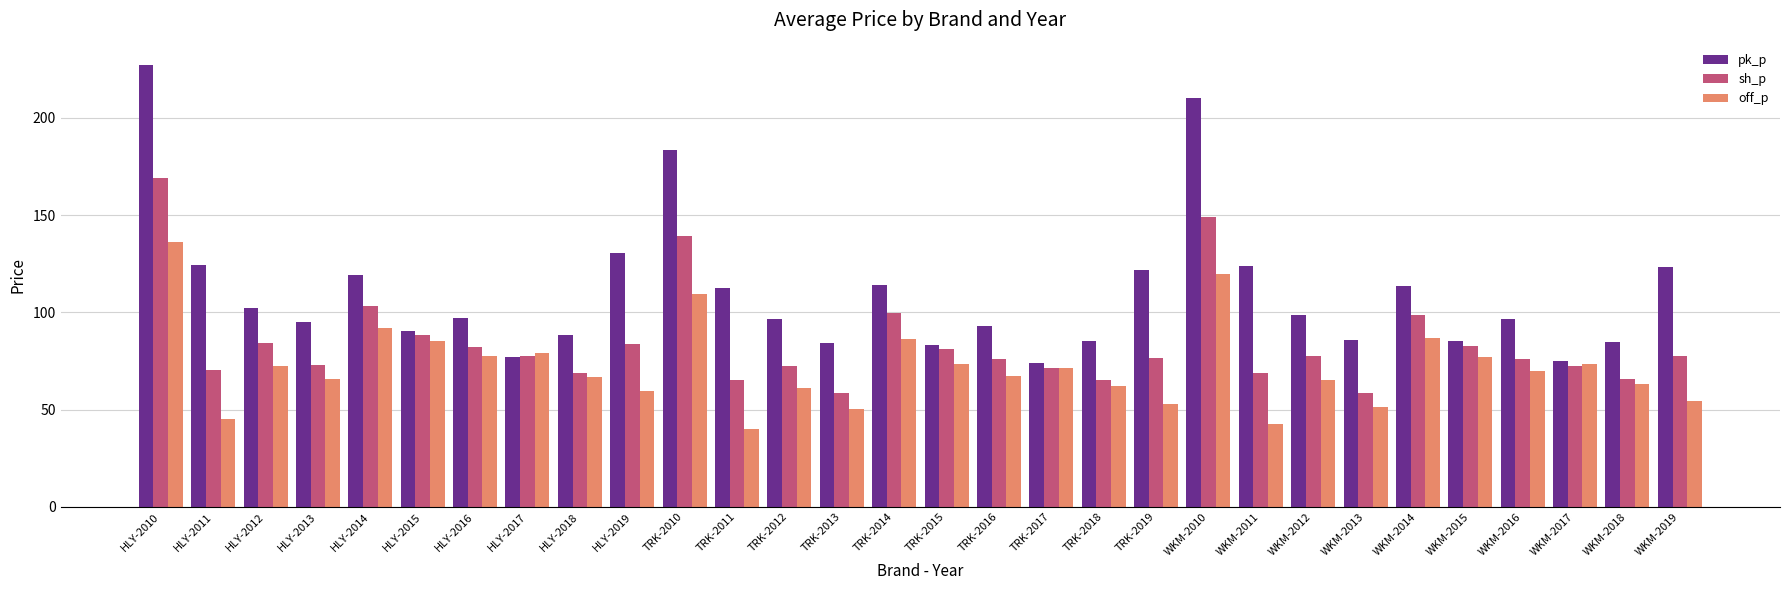

True or false: pk_p has a value of 210.3 at WKM-2010.

True